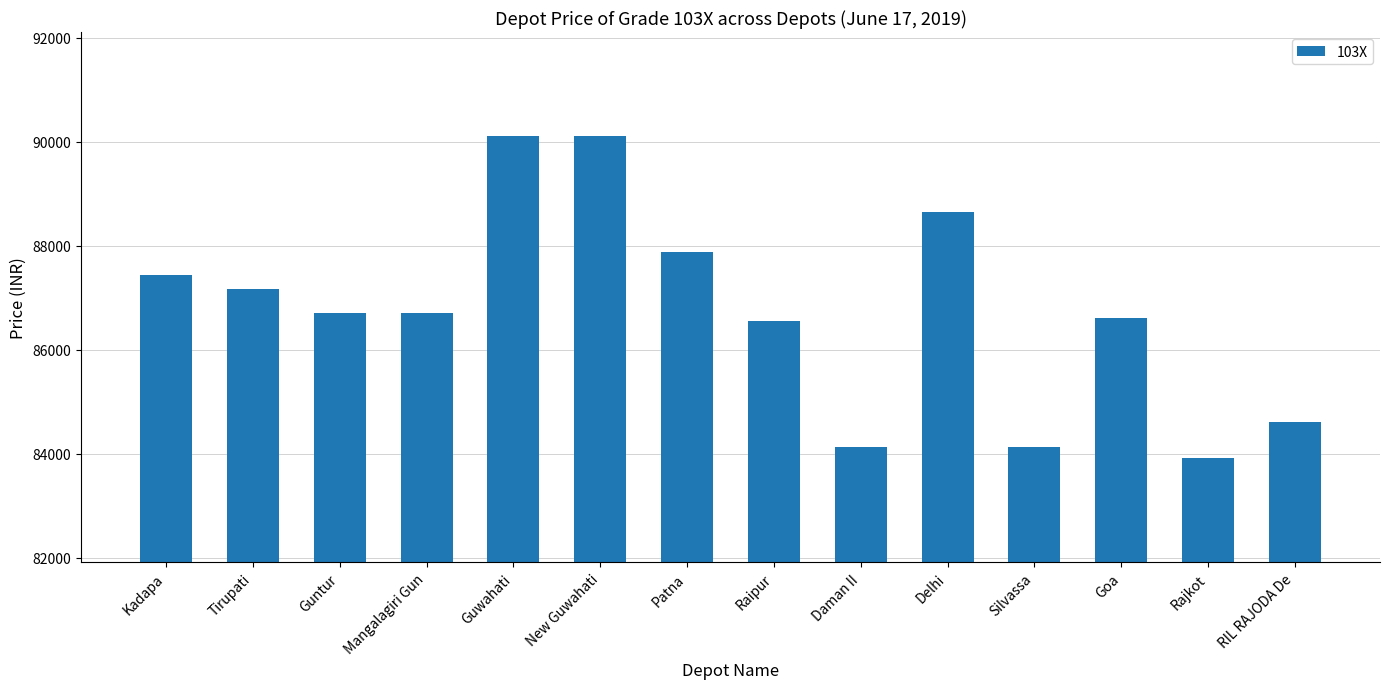

True or false: the data shows 122219 at Rajkot.

False